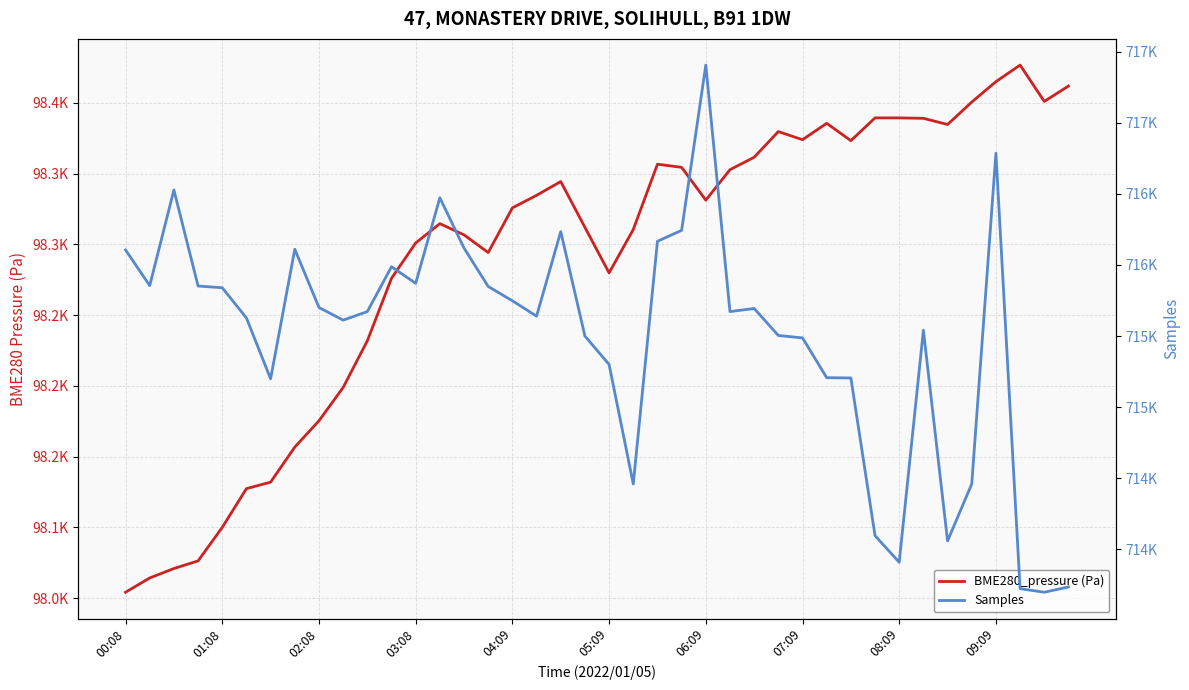

True or false: Samples and BME280_pressure (Pa) intersect in this chart.

False